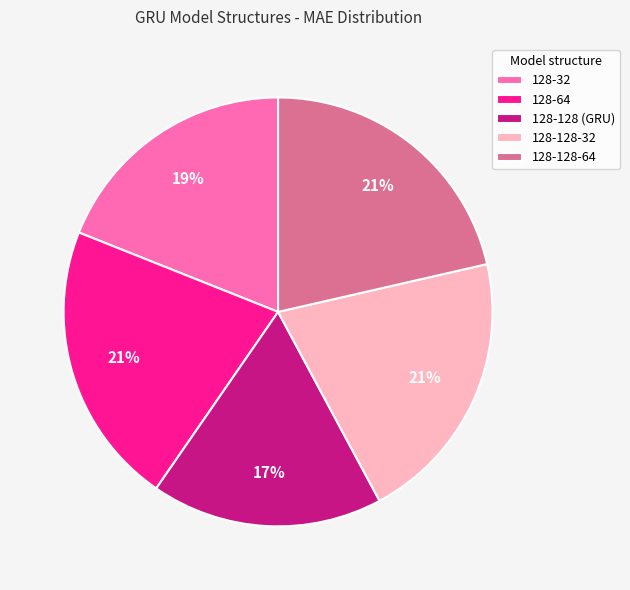

To the nearest percent, what portion does 128-32 represent?

19%